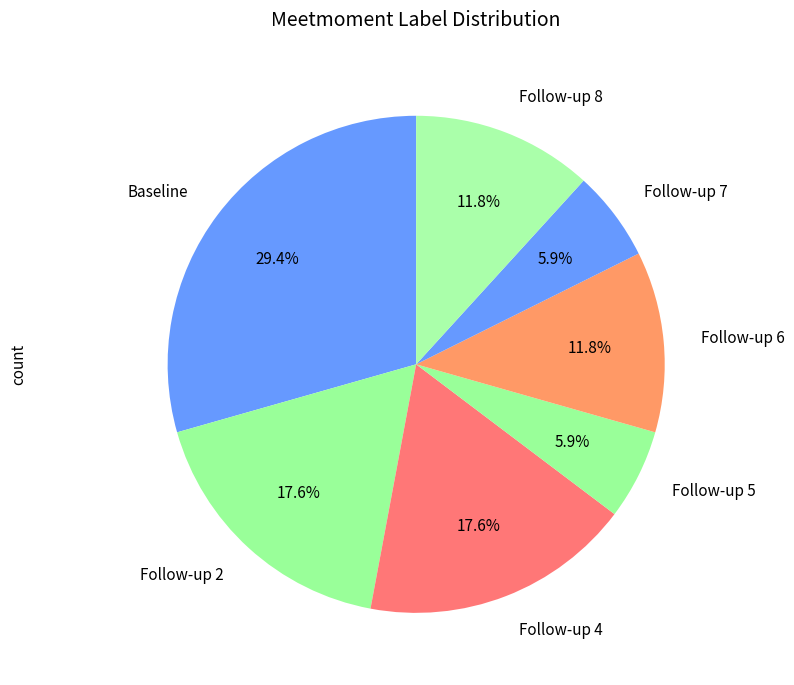

What is the ratio of the value at Follow-up 7 to the value at Follow-up 2?

0.3